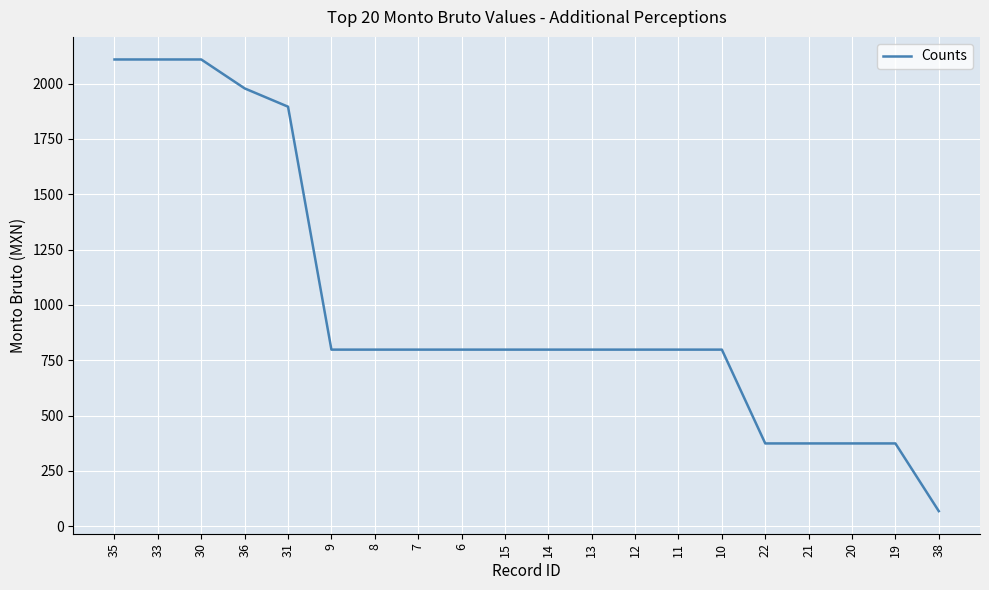

Reading left to right, what are all the values shown in this chart?

35=2109.4	33=2109.4	30=2109.4	36=1978.7	31=1896.0	9=798.0	8=798.0	7=798.0	6=798.0	15=798.0	14=798.0	13=798.0	12=798.0	11=798.0	10=798.0	22=374.0	21=374.0	20=374.0	19=374.0	38=68.0